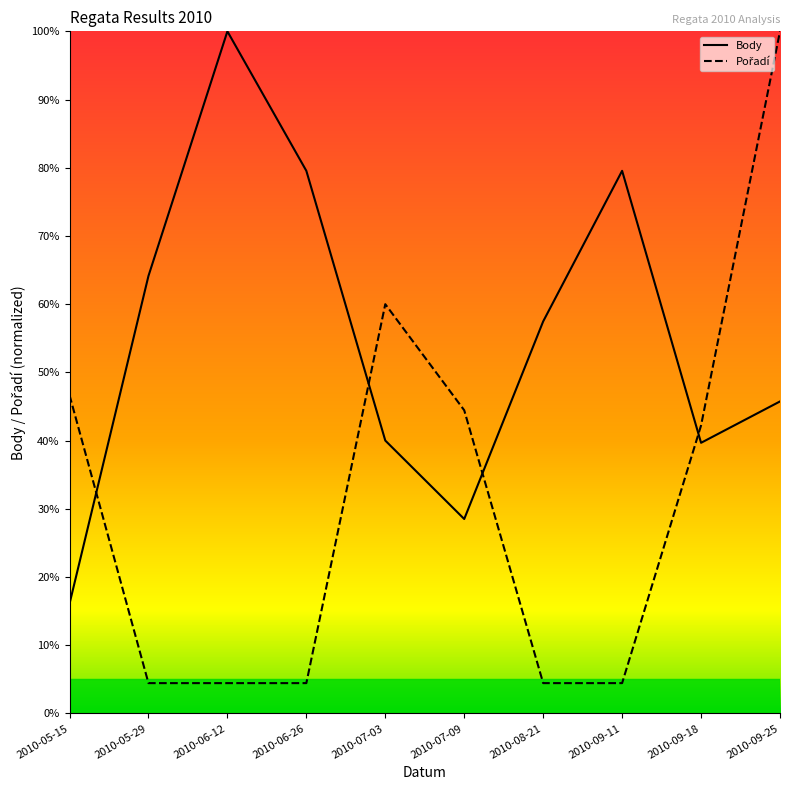

Does the chart have visible grid lines?

No